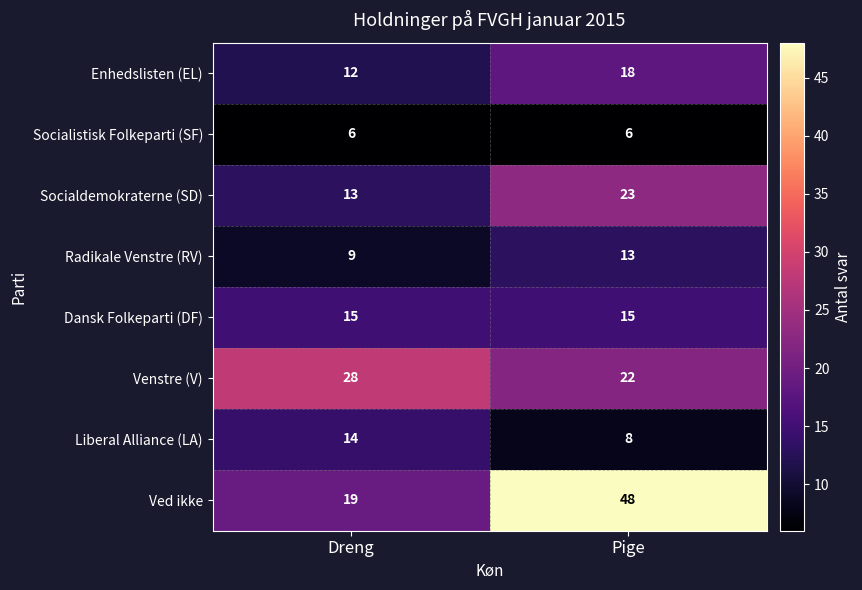

Where is Socialdemokraterne (SD) nearest to the value 18?

Dreng